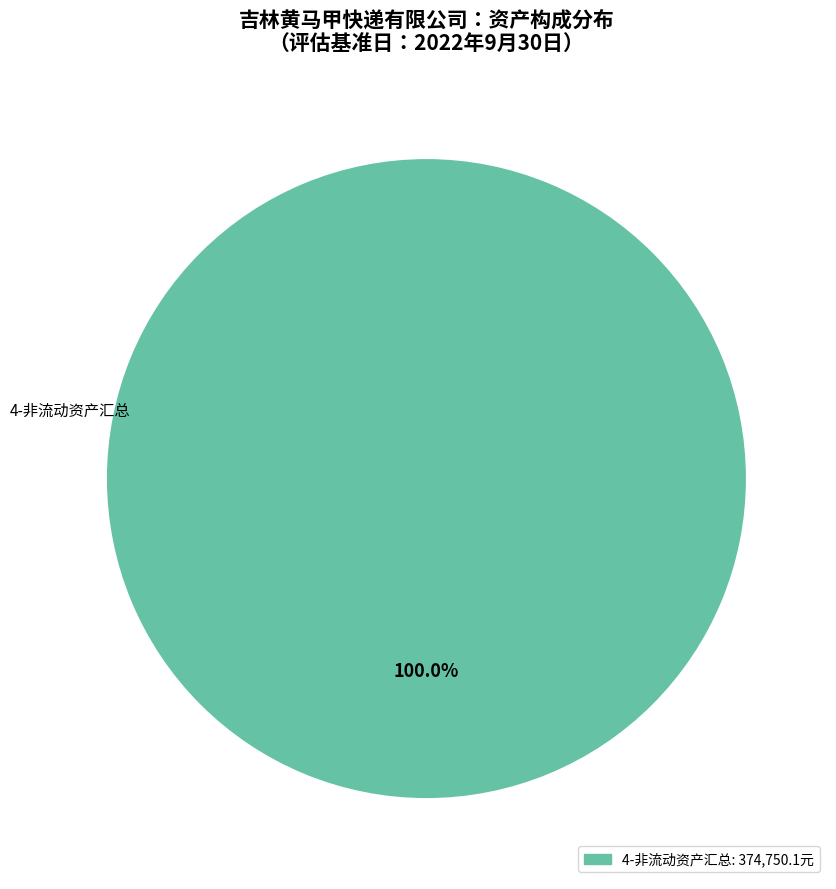

How many slices are in this pie chart?

1